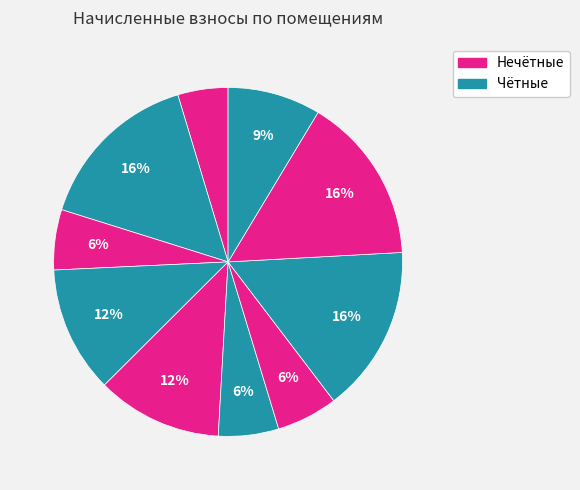

Is there any slice that represents more than half of the pie?

No